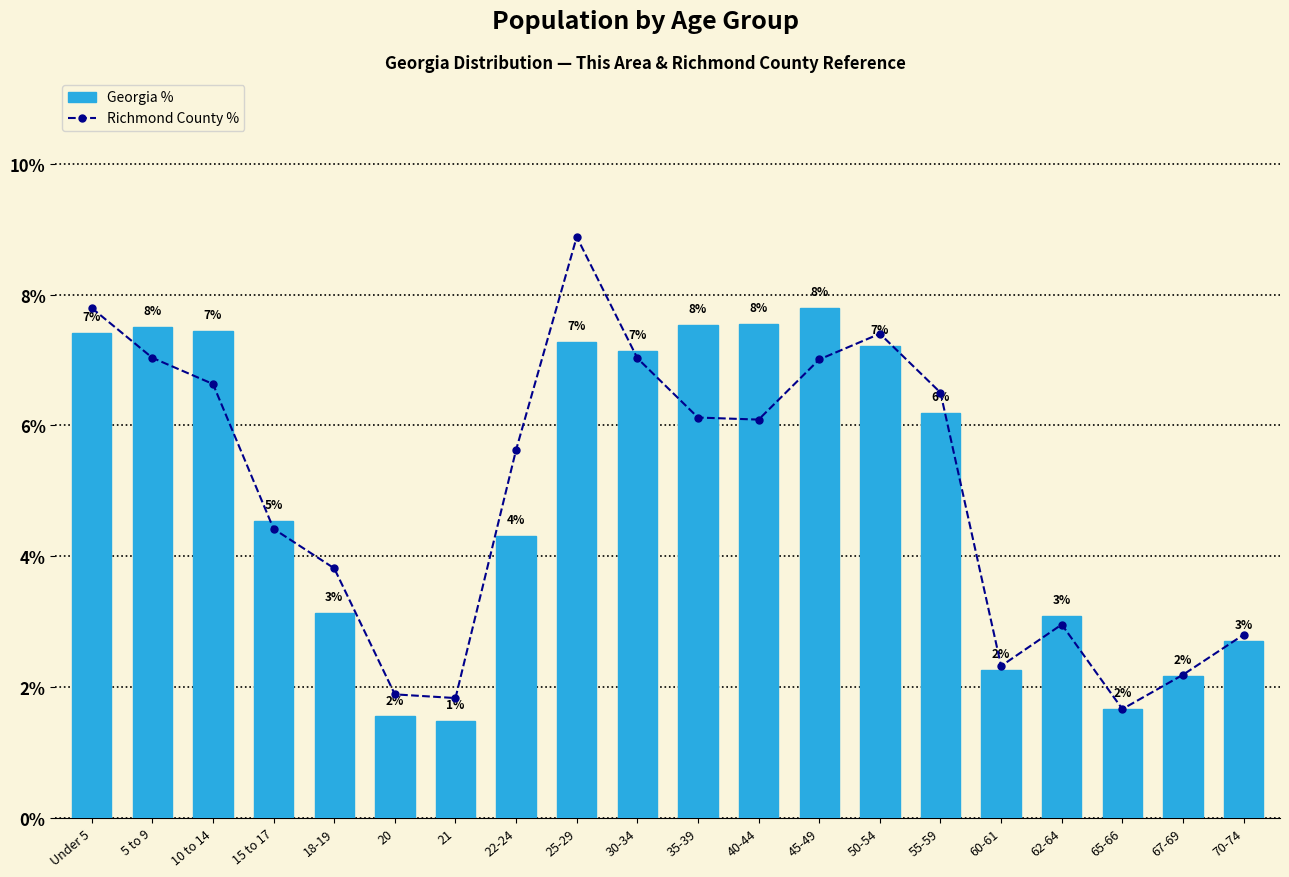

How many values in the Georgia series exceed 6?

10